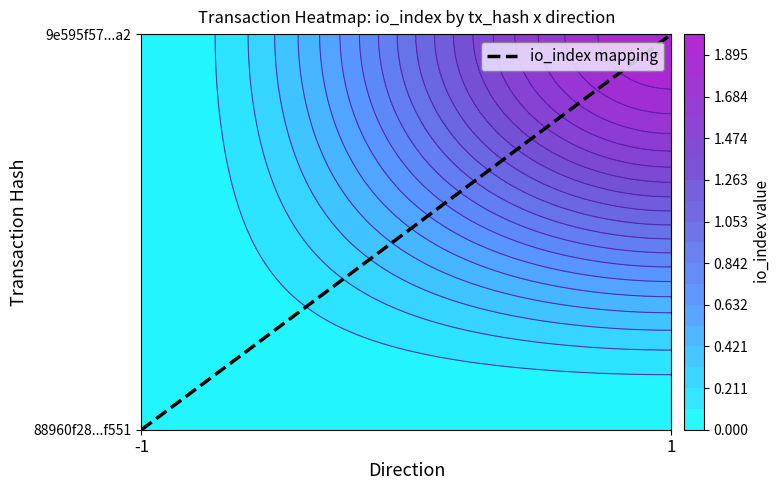

What is the difference between the maximum and minimum values?

1